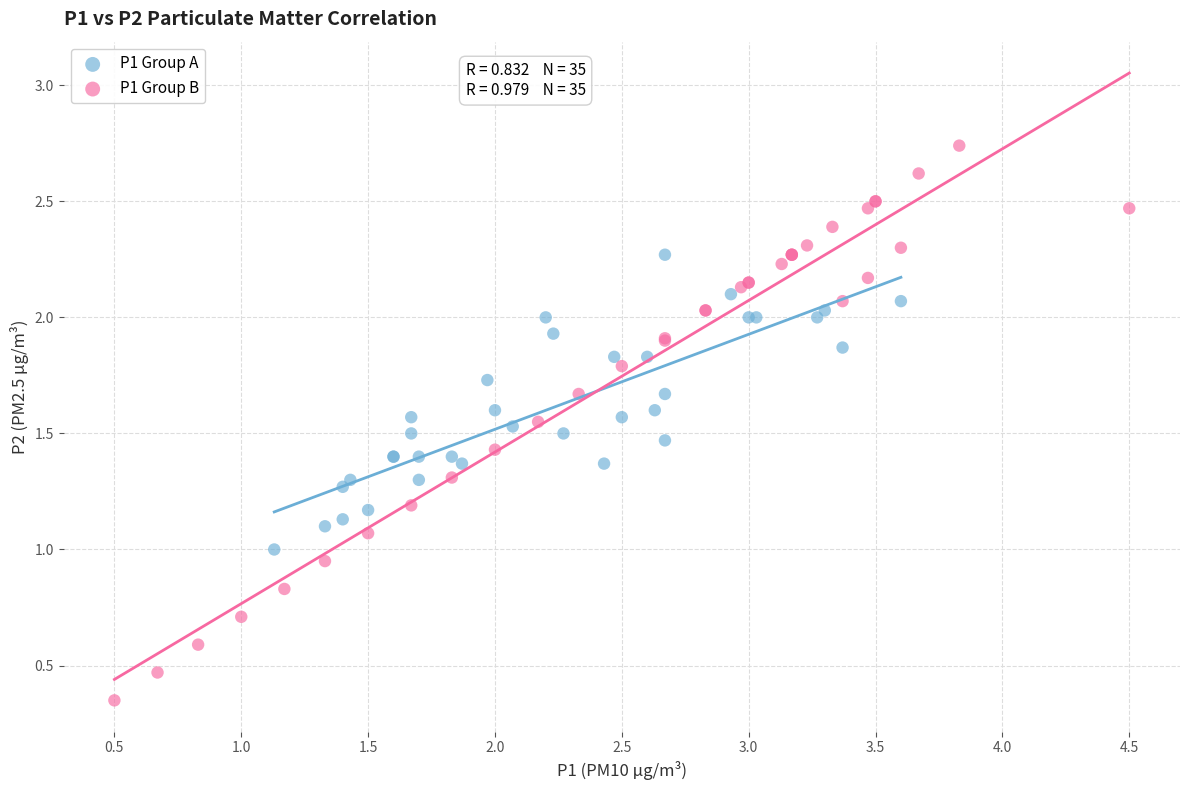

Which series has the largest Y range (max minus min)?

P1 Group B